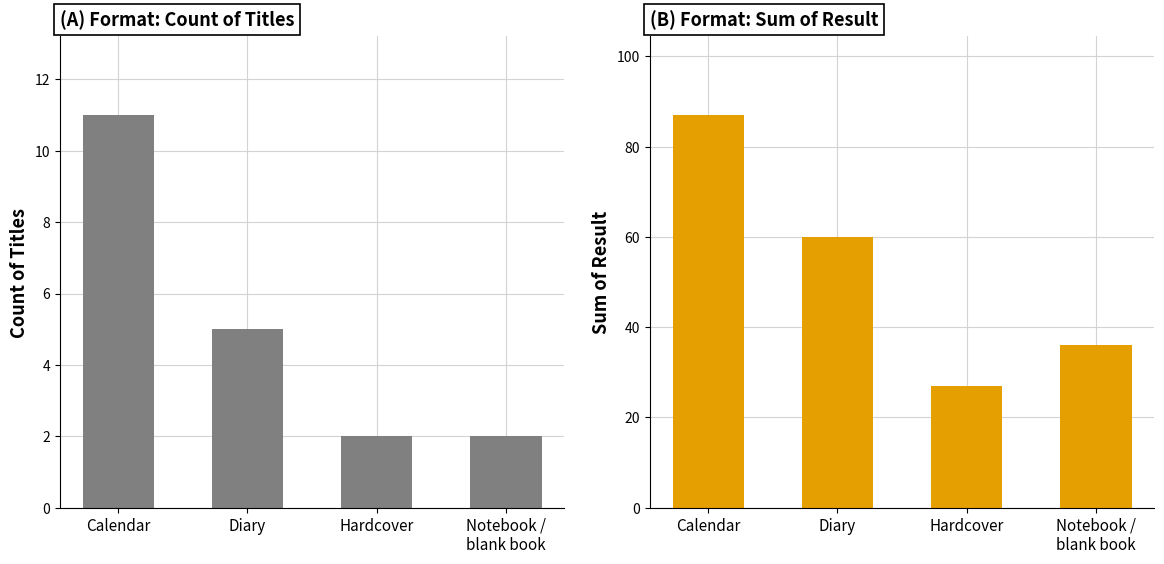

Rank the series by their maximum value, from highest to lowest.

Sum of Result, Count